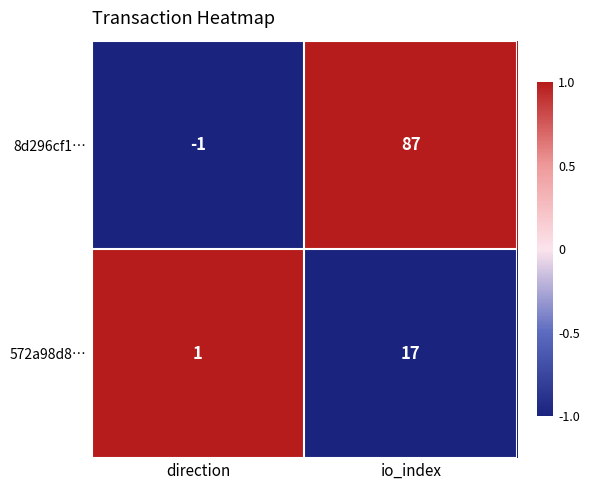

What is the difference between the maximum and minimum values in the 572a98d8… series?

16